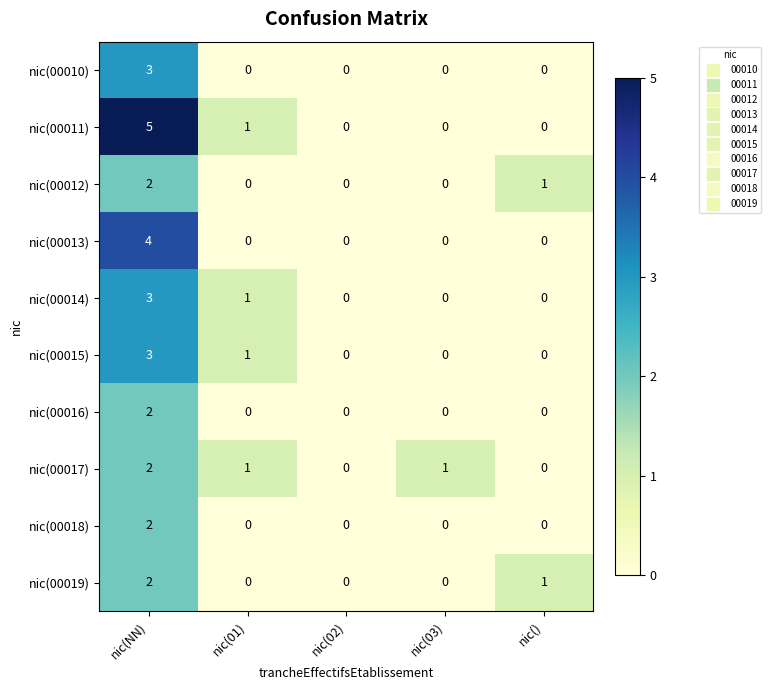

What is the difference between the maximum and minimum values in the nic(00013) series?

4